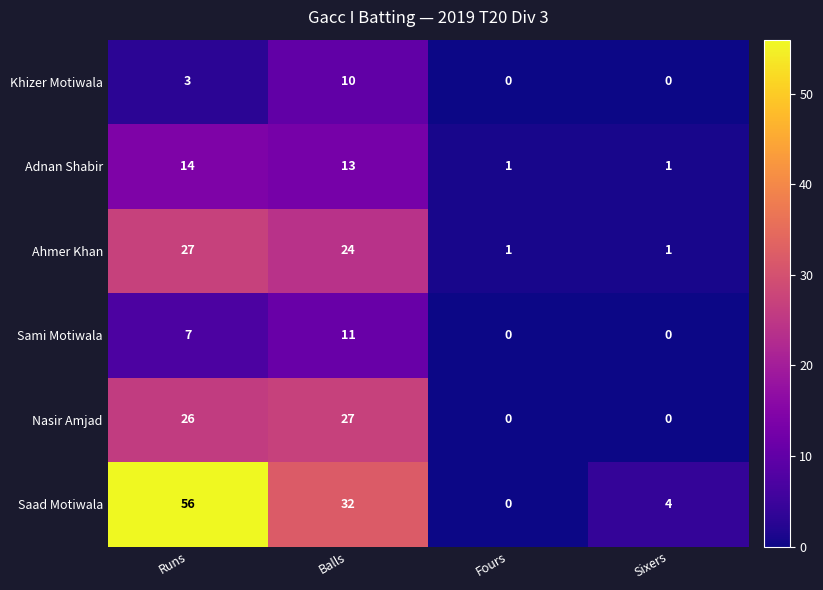

At which category is the sum across all series the highest?

Runs